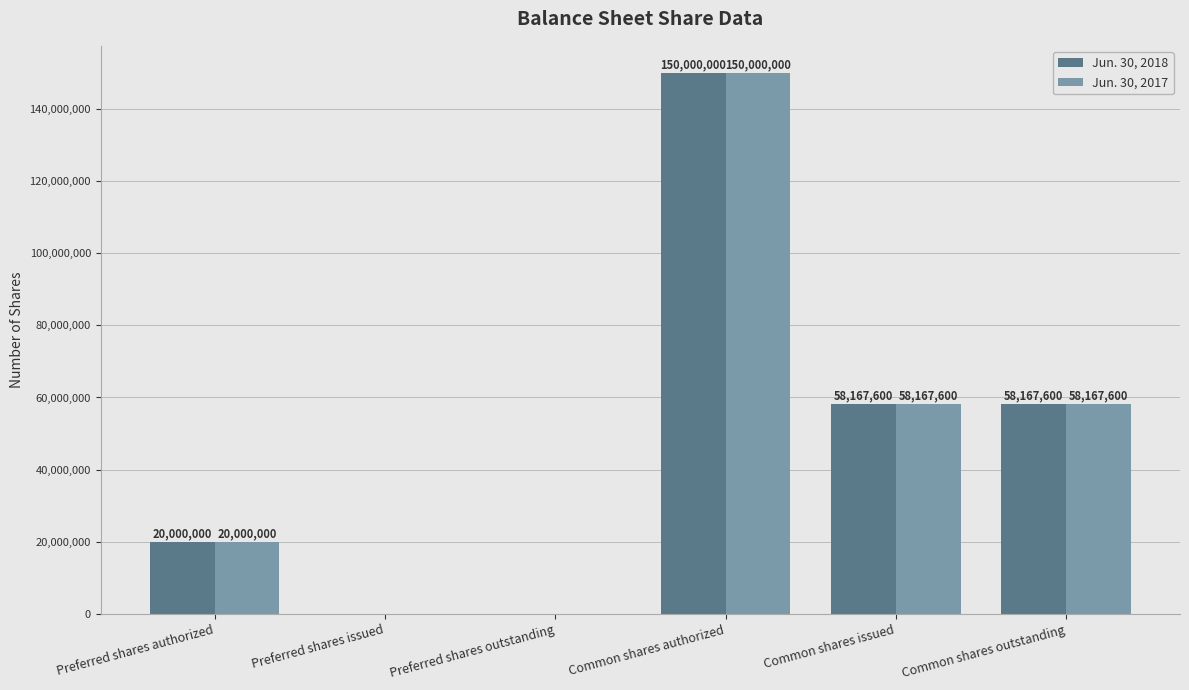

Which category has the highest value across all series?

Common shares authorized